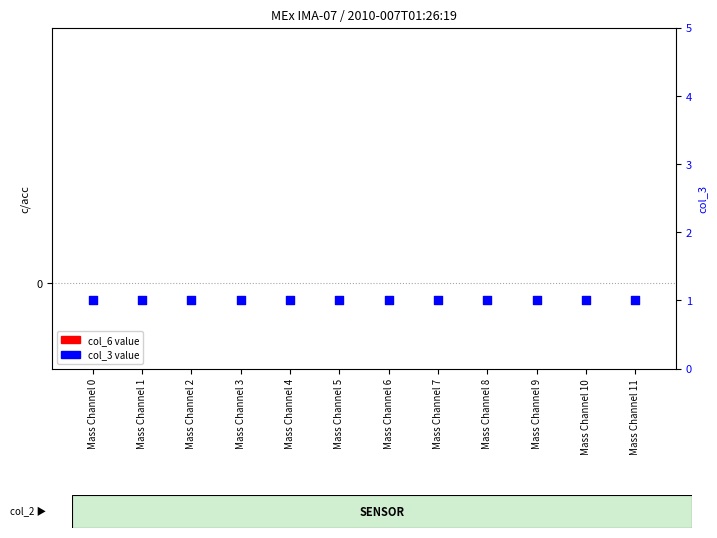

Which series has the largest Y range (max minus min)?

col_6 value